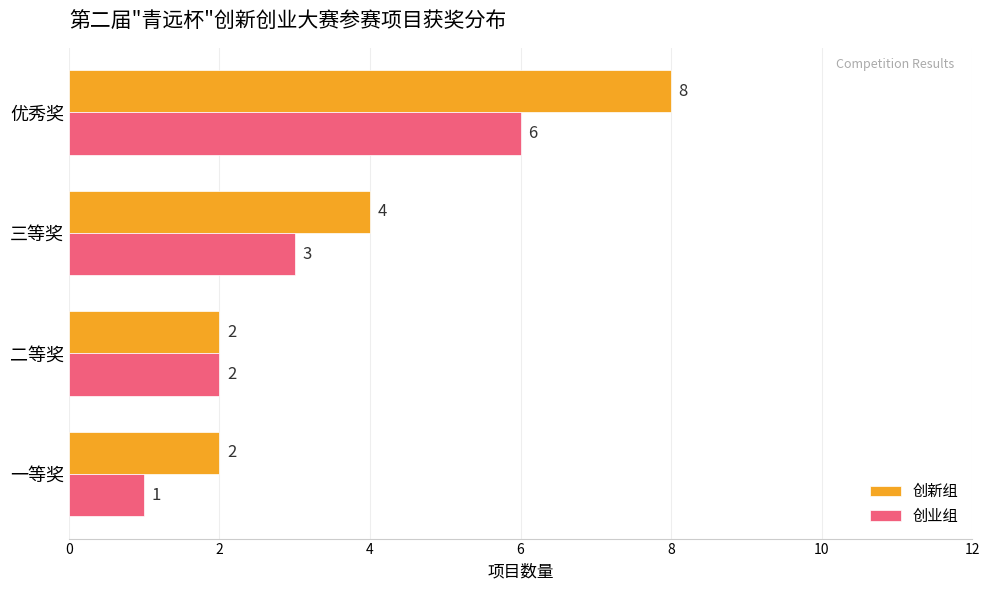

List the series in order of their overall mean, lowest first.

创业组, 创新组